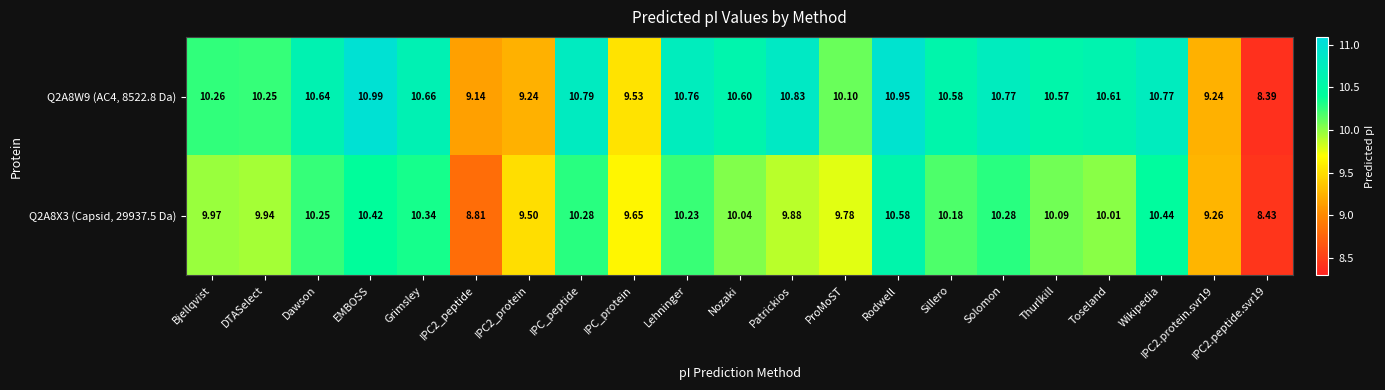

What is the minimum value shown in the chart?

8.4